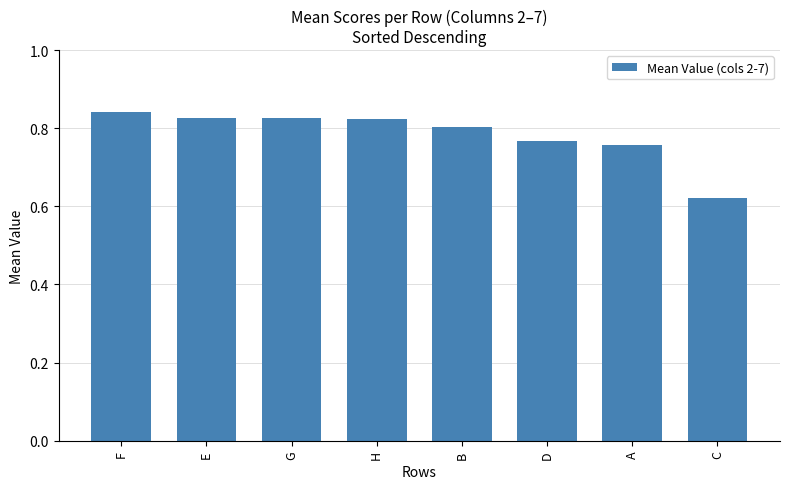

Which has a higher value, A or D?

D